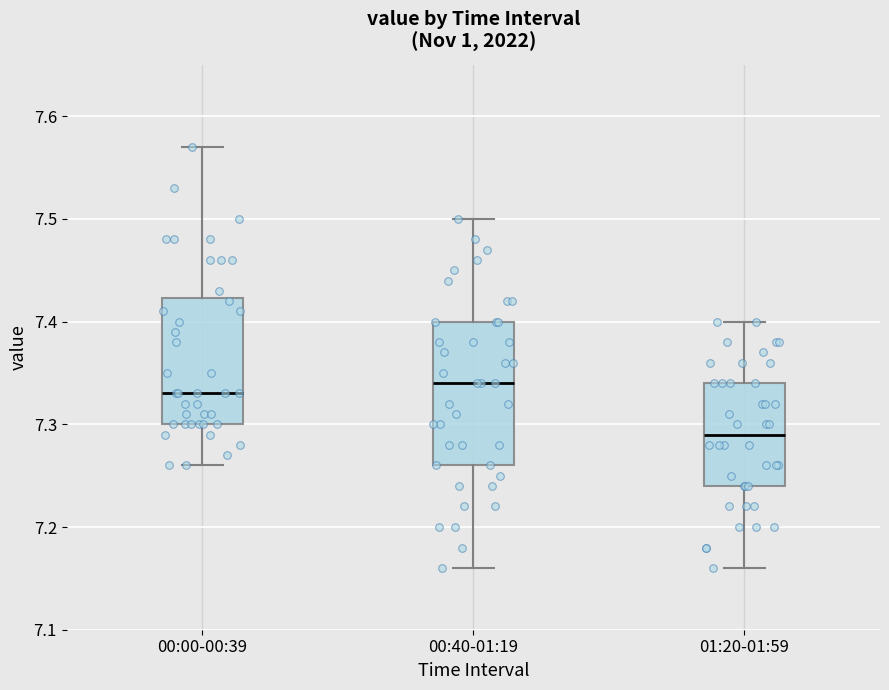

Where does the upper whisker of the box for 01:20-01:59 end on the y-axis? The values are not printed on the chart, so give them approximately, as read against the axis.

7.40